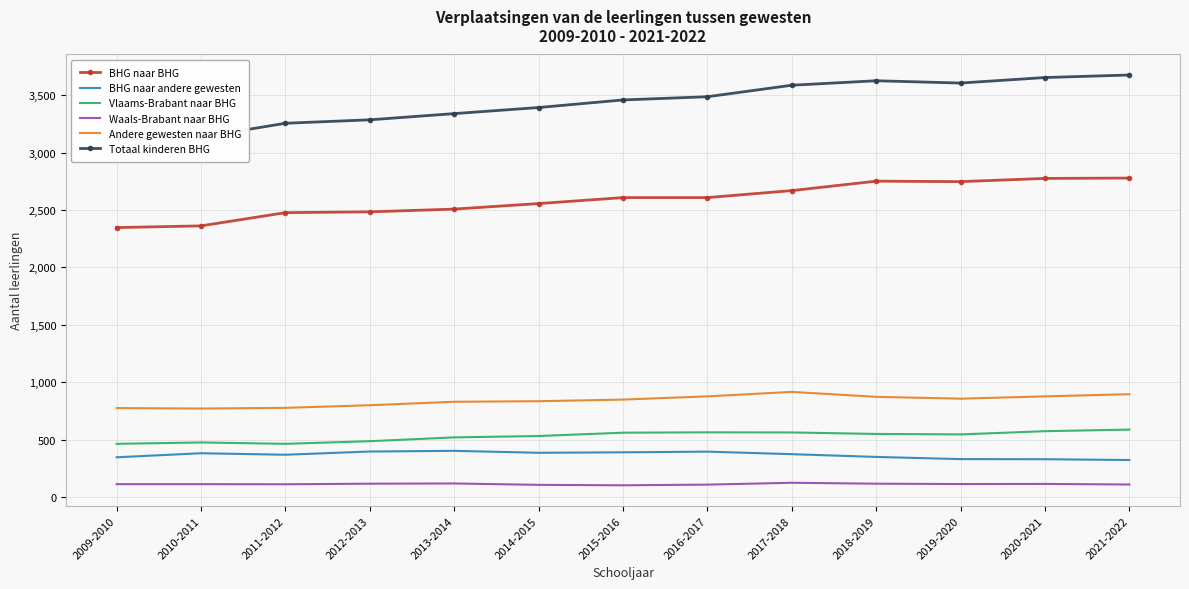

Which category has the highest value in the BHG naar andere gewesten series?

2013-2014